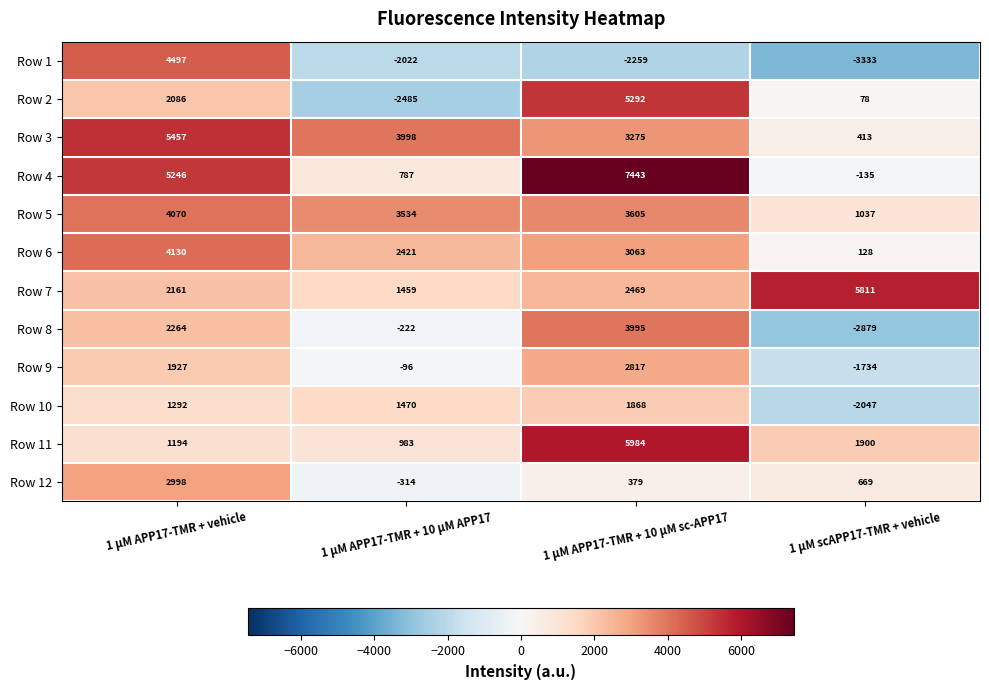

The value of Row 11 at 1 µM scAPP17-TMR + vehicle is 3351. True or false?

False